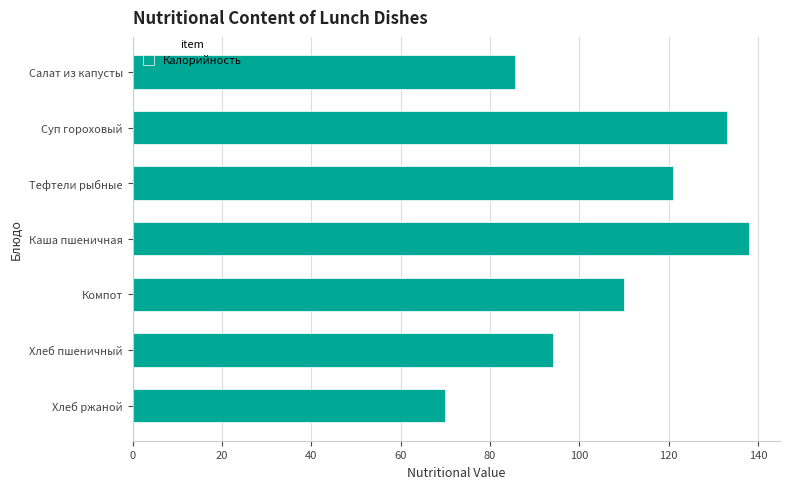

What is the smallest value displayed?

70.0